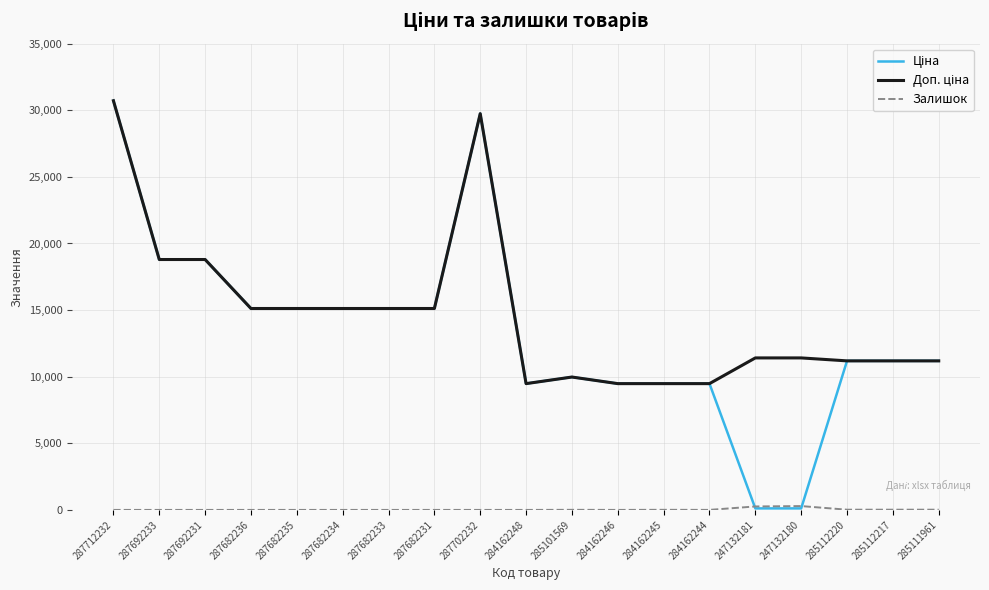

What is the total value across all series at 287712232?

61434.3